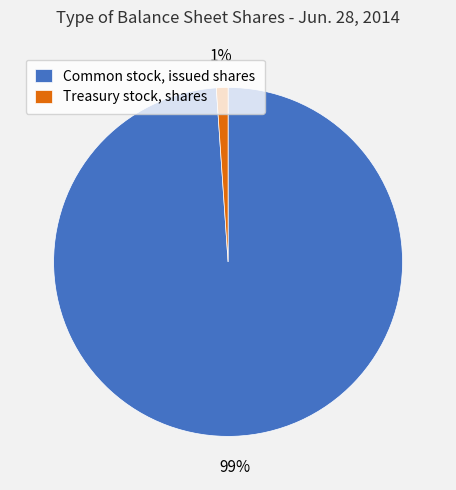

To the nearest percent, what percentage of the pie is Common stock, issued shares?

99%